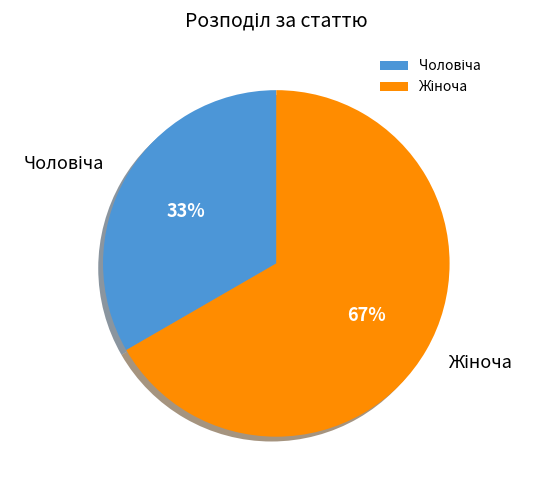

To the nearest percent, what is the average slice percentage?

50%